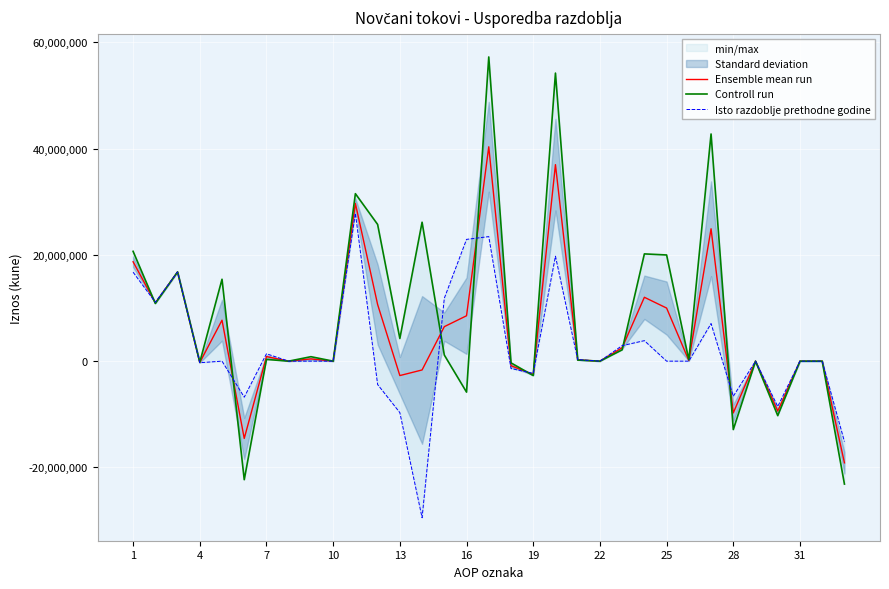

Is the value of Ensemble mean run at 28 greater than the value of Controll run at 31?

No